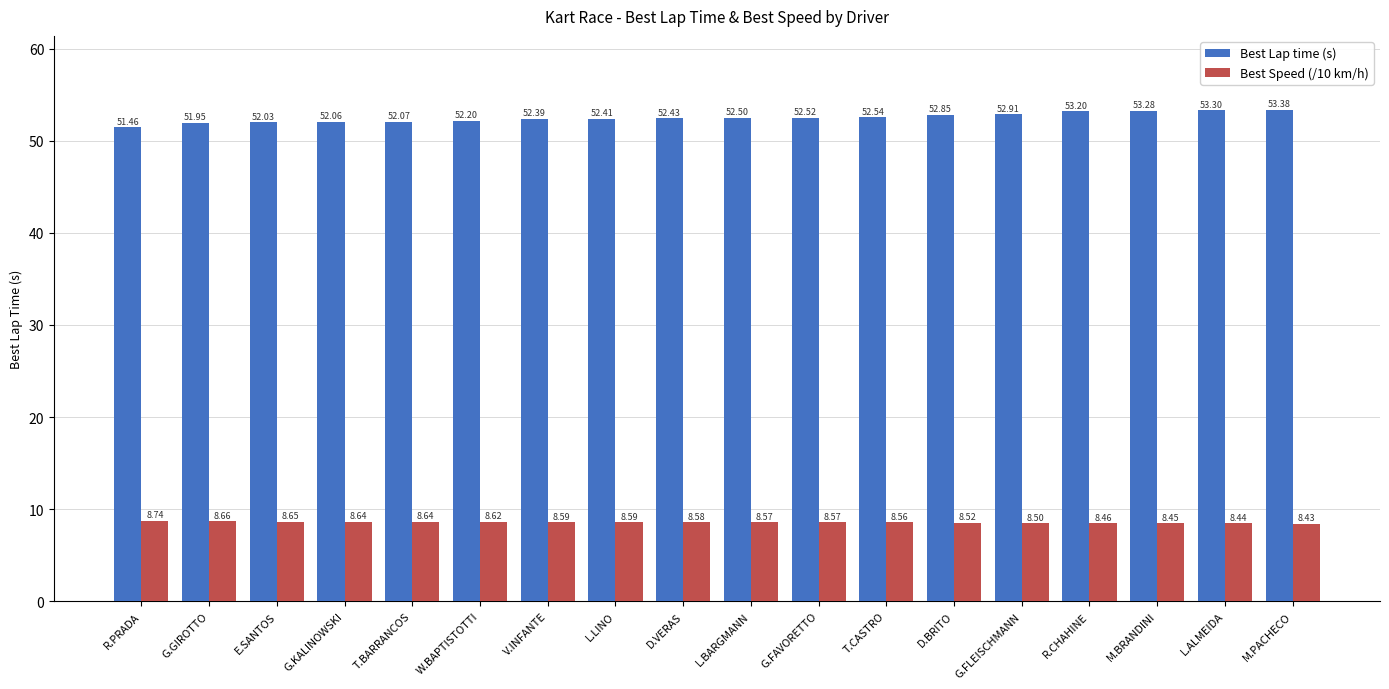

What is the total value across all series at M.PACHECO?

61.8